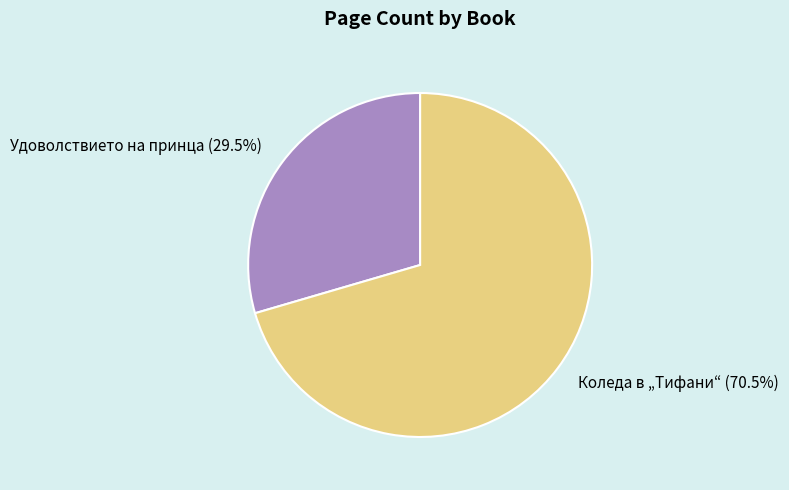

Which category has the smallest portion of the pie?

Удоволствието на принца (29.5%)